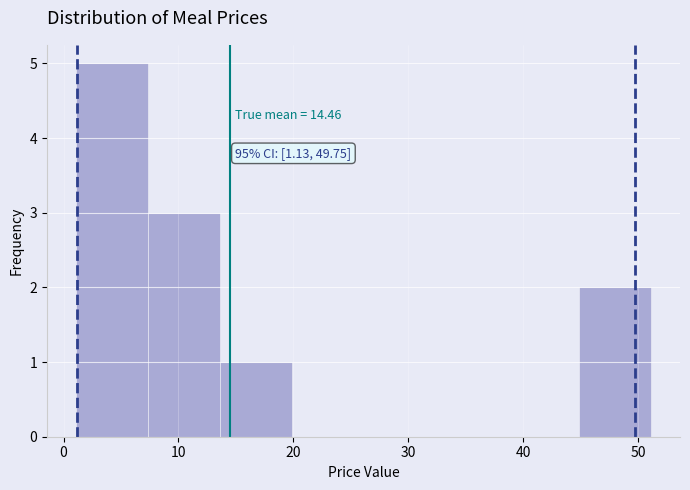

Over which range of the x-axis is the bar tallest?

1 to 7